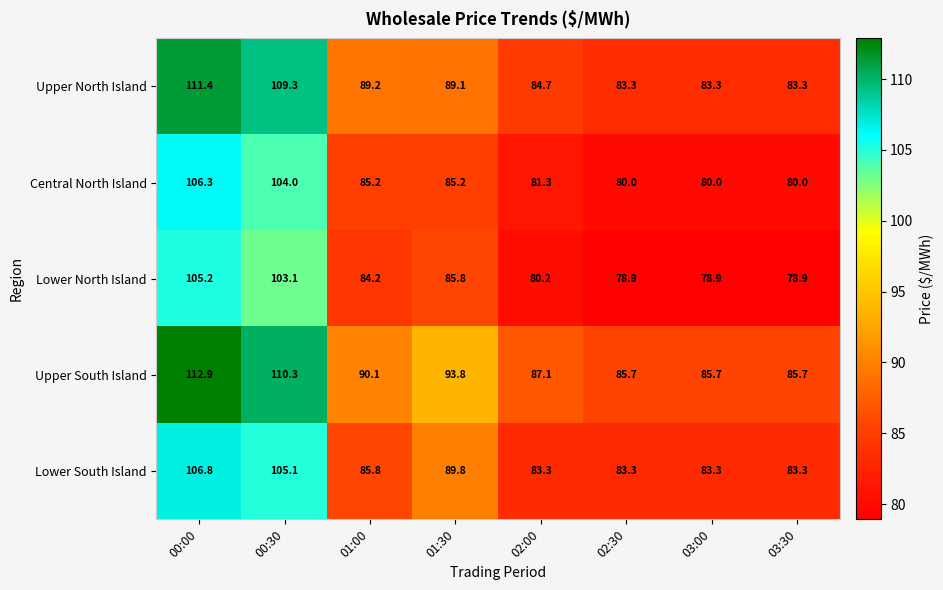

At how many categories does at least one series exceed 83?

8